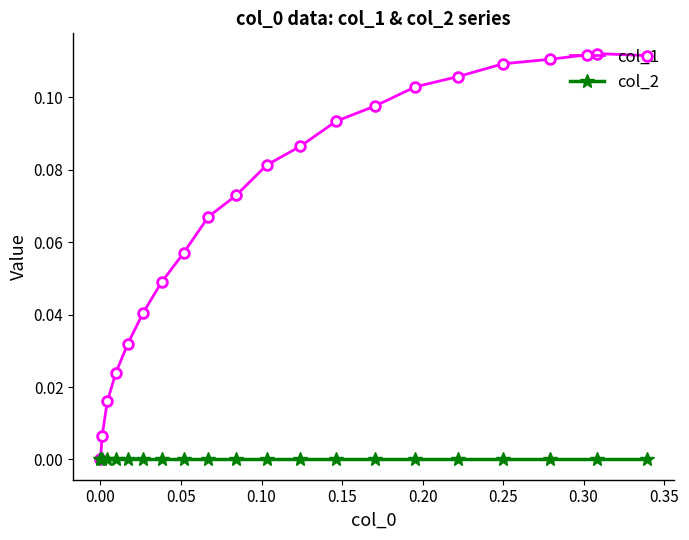

How many lines are shown in the chart?

2